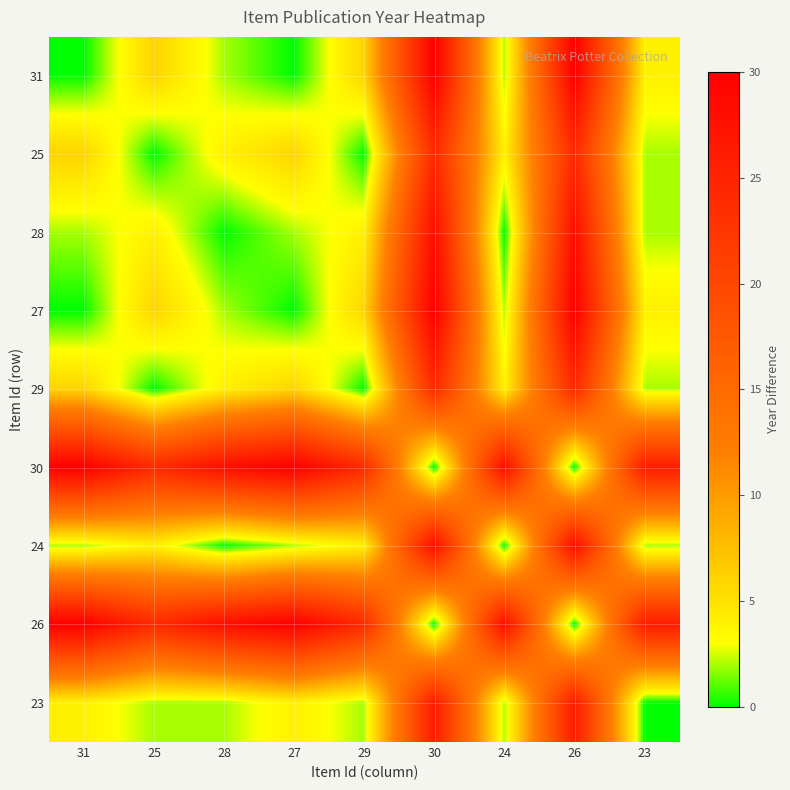

How many distinct data groups are displayed?

9